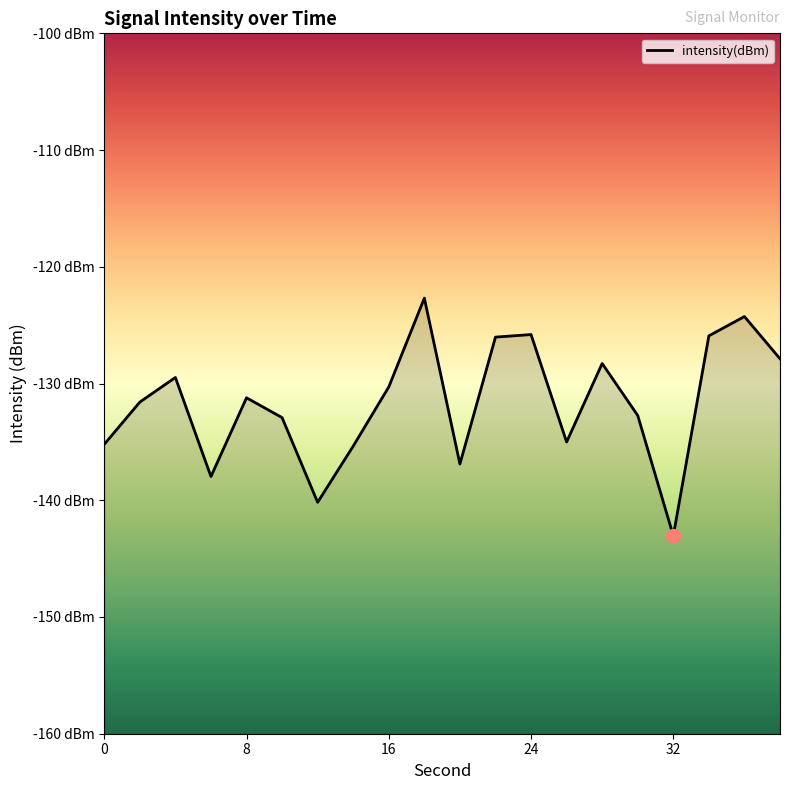

Does the chart have visible grid lines?

No